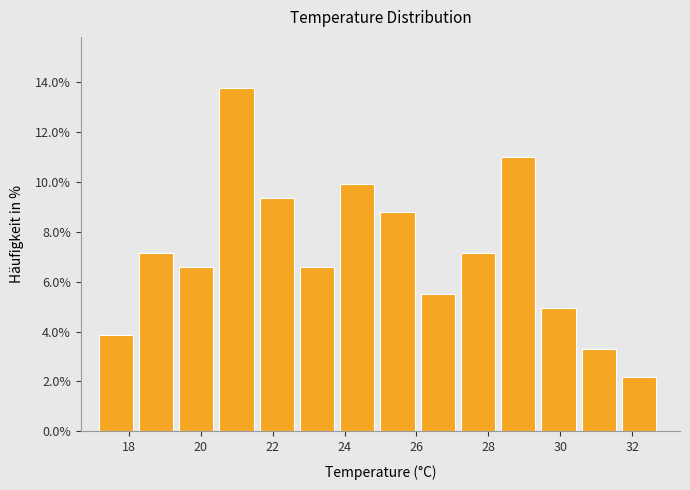

Reading left to right, transcribe this chart: for each bar, give the range it covers on the x-axis and its height. Neither the bar edges nor the heights are printed on the chart, so give them approximately, as read against the axes.

17.2 to 18.2: 3.8
18.2 to 19.4: 7.2
19.4 to 20.6: 6.6
20.6 to 21.6: 13.8
21.6 to 22.8: 9.4
22.8 to 23.8: 6.6
23.8 to 25.0: 9.8
25.0 to 26.2: 8.8
26.2 to 27.2: 5.4
27.2 to 28.4: 7.2
28.4 to 29.4: 11.0
29.4 to 30.6: 5.0
30.6 to 31.8: 3.2
31.8 to 32.8: 2.2